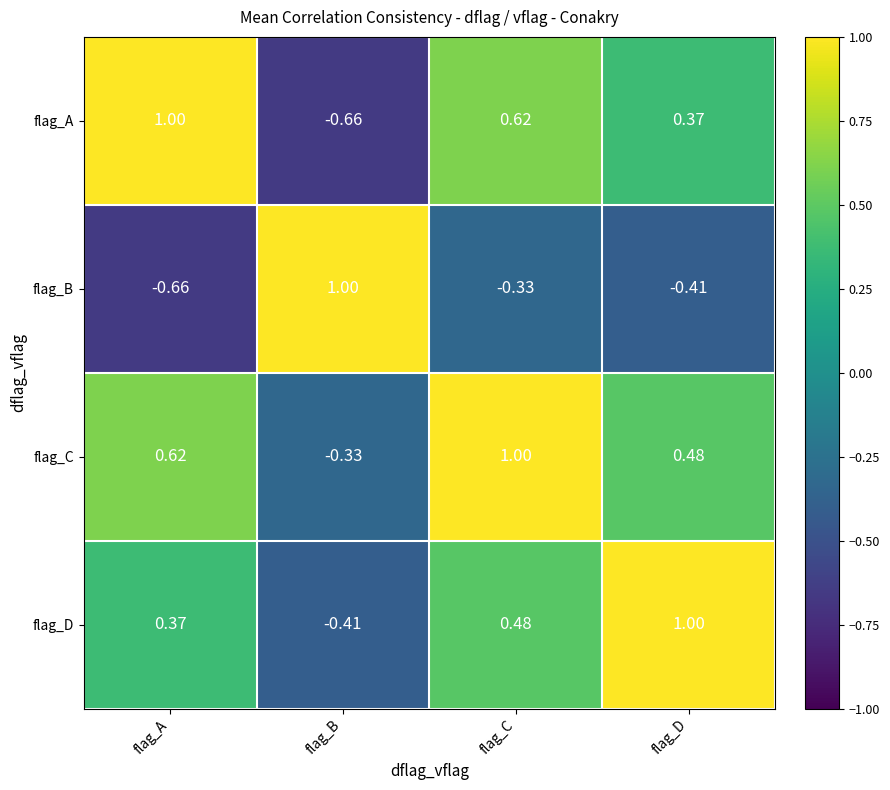

What is the total value across all series at flag_C?

1.8